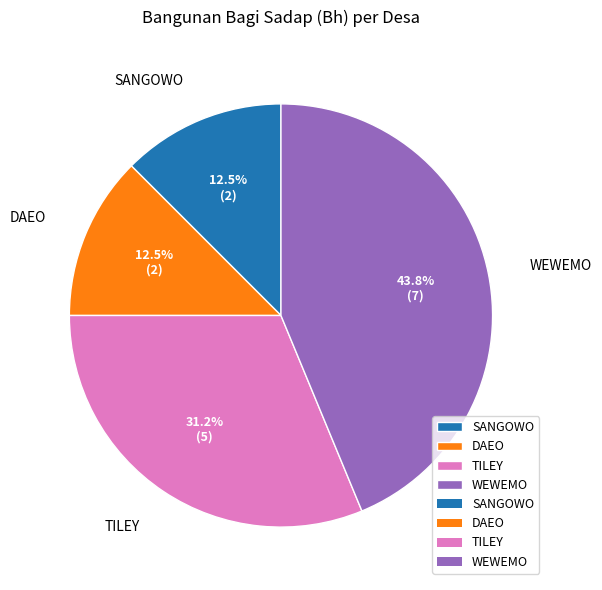

To the nearest percent, what portion does TILEY represent?

31%